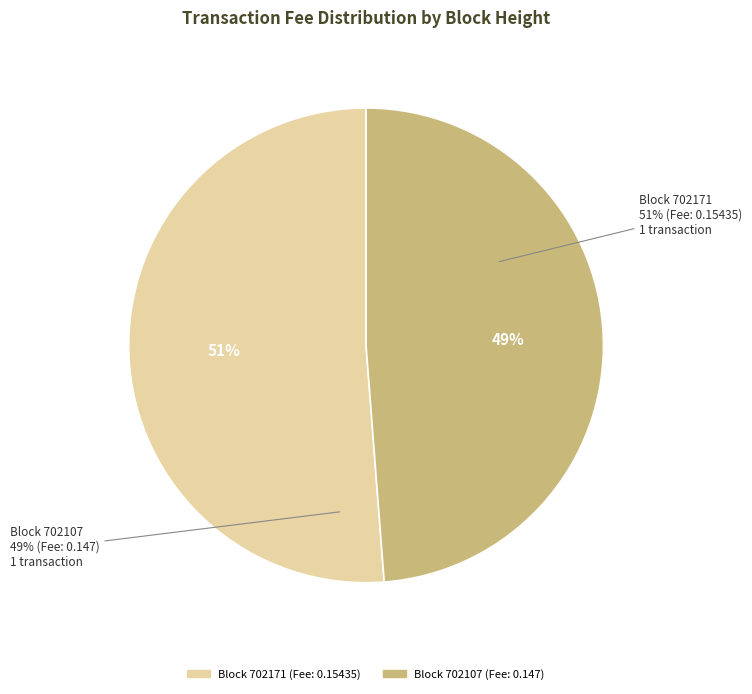

What is the largest slice in the pie chart?

702171